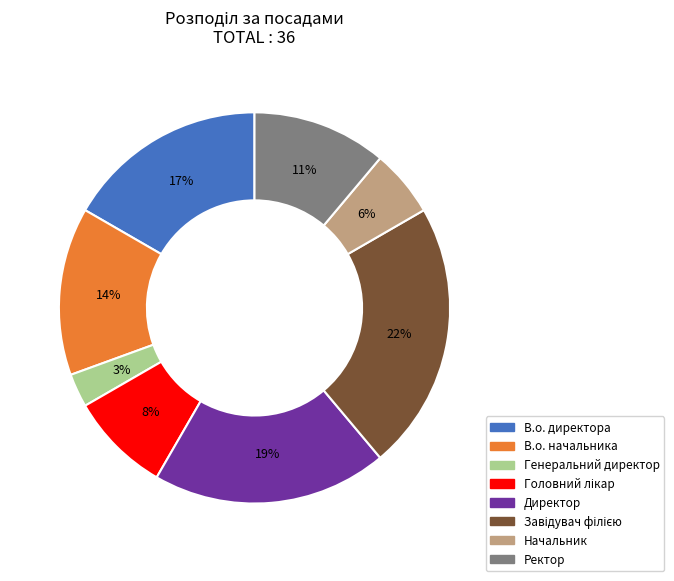

To the nearest percent, what is the difference between the largest and smallest slice percentages?

19%